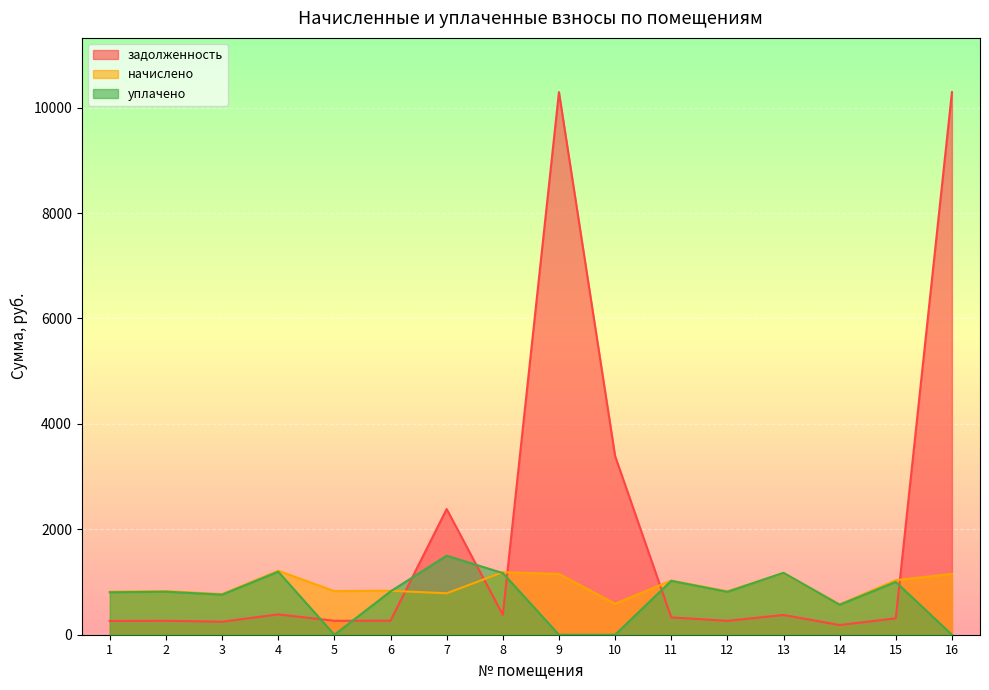

True or false: уплачено and задолженность cross at least once.

True